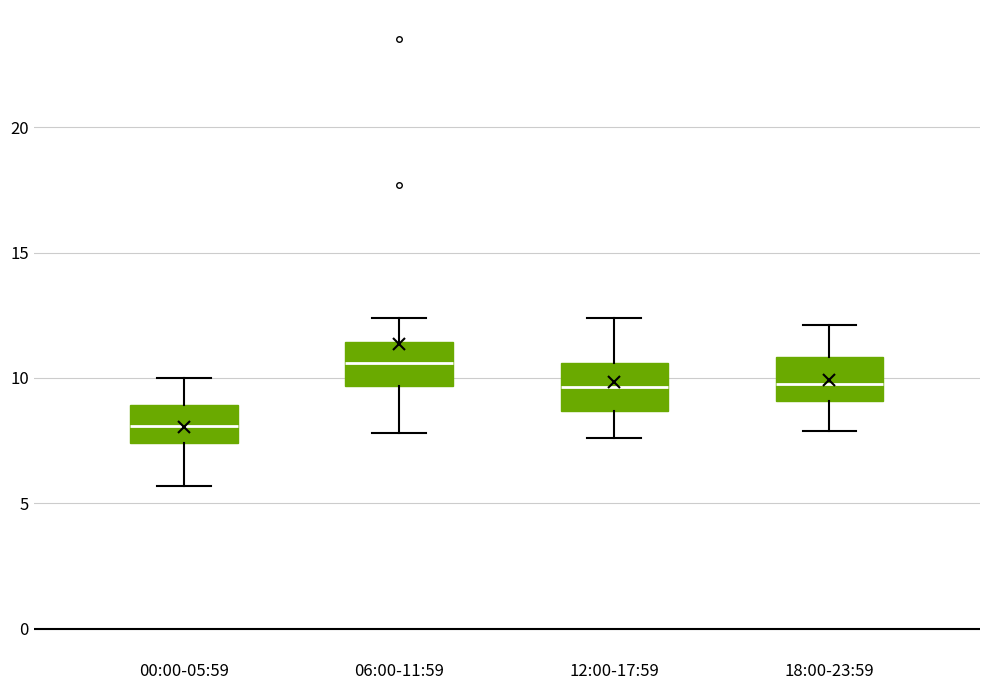

Where does the lower whisker of the box for 18:00-23:59 end on the y-axis? The values are not printed on the chart, so give them approximately, as read against the axis.

8.0